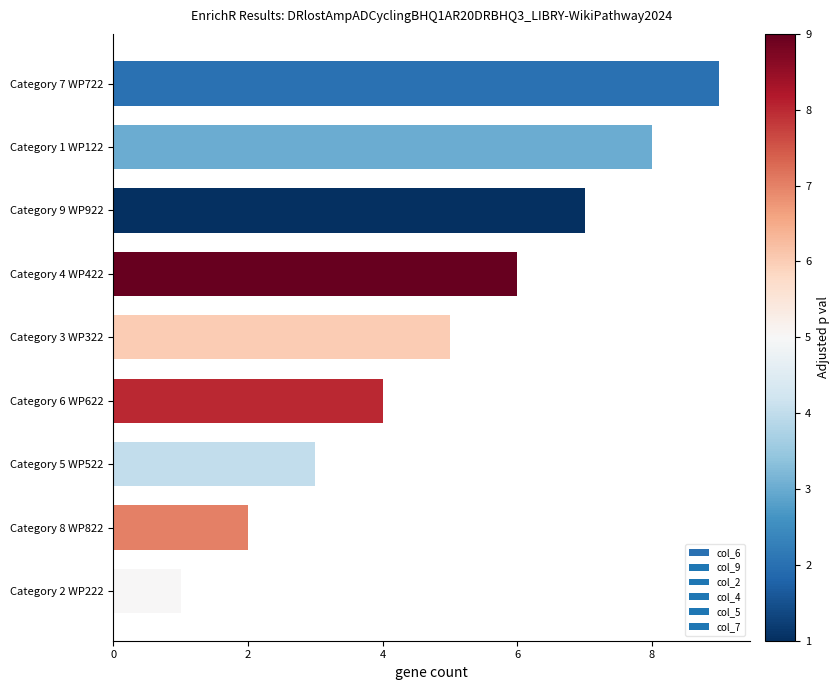

Reading top to bottom, what are all the values shown in this chart?

Category 7 WP722=9	Category 1 WP122=8	Category 9 WP922=7	Category 4 WP422=6	Category 3 WP322=5	Category 6 WP622=4	Category 5 WP522=3	Category 8 WP822=2	Category 2 WP222=1